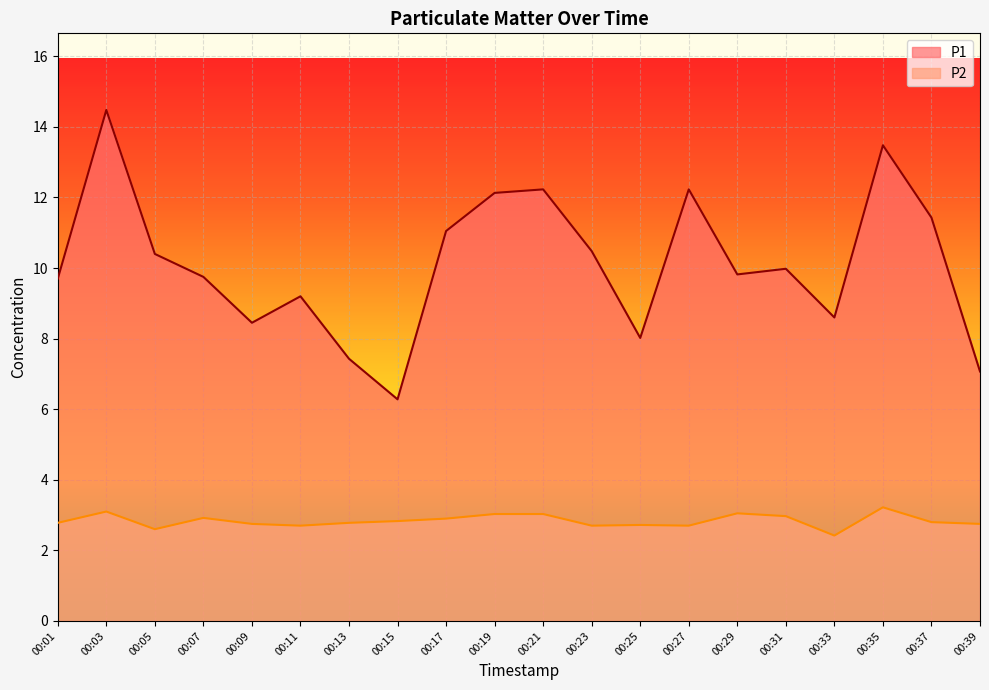

How many interior local peaks does the P2 series have?

5